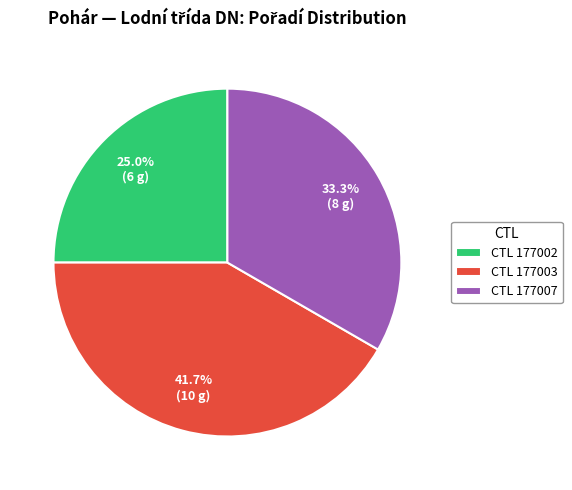

Between CTL 177003 and CTL 177007, which is larger?

CTL 177003